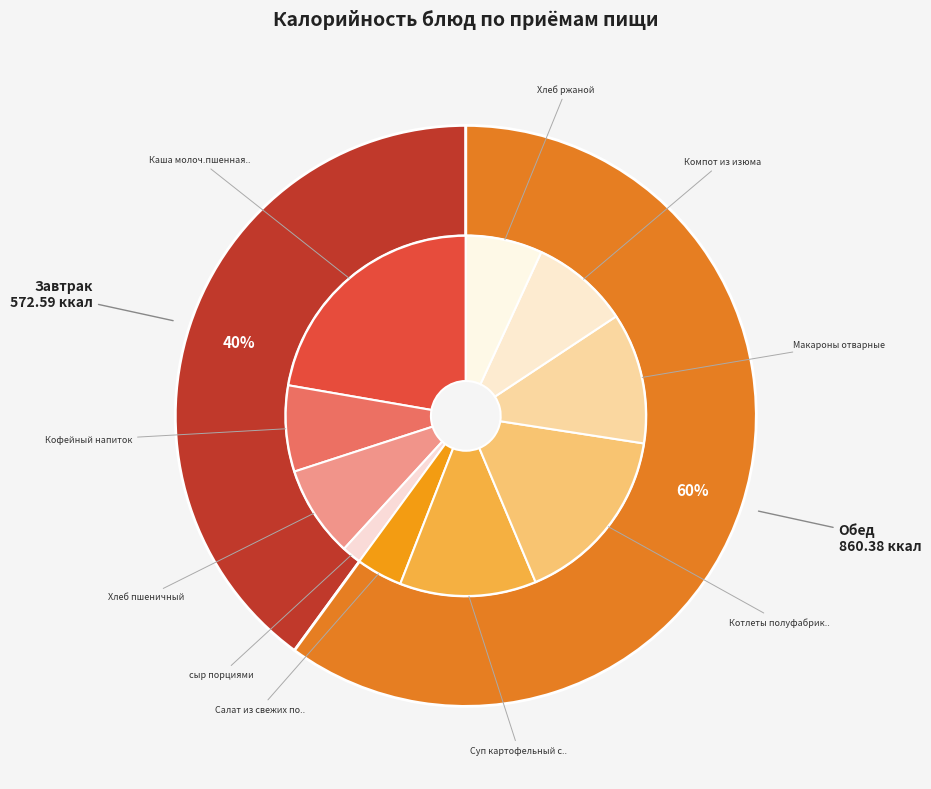

How many slices are in this pie chart?

2